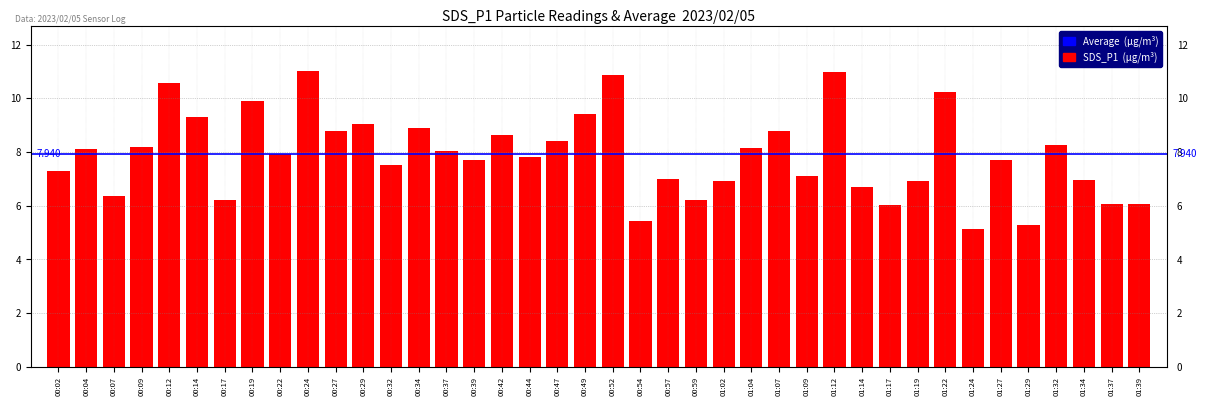

Which category has the highest value across all series?

00:24